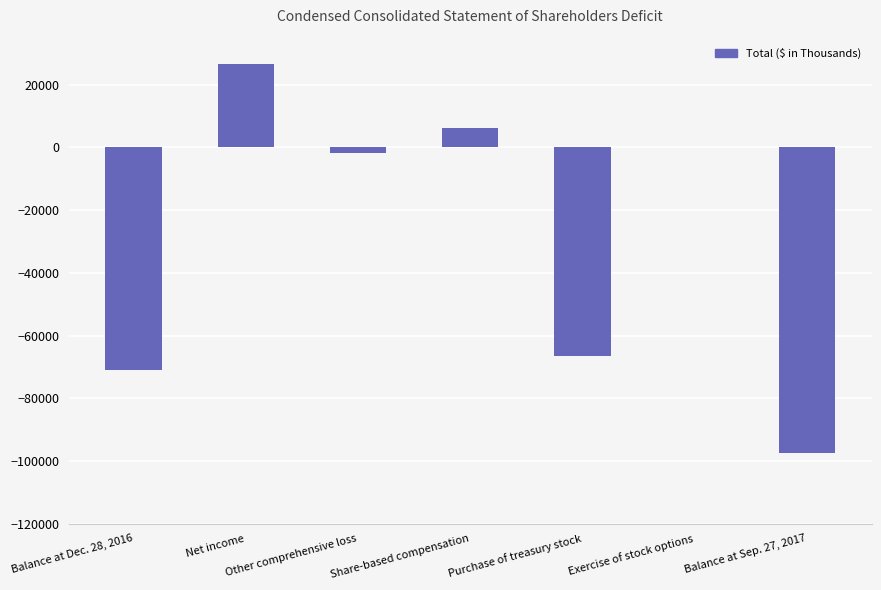

Count the number of values greater than -1916.

3